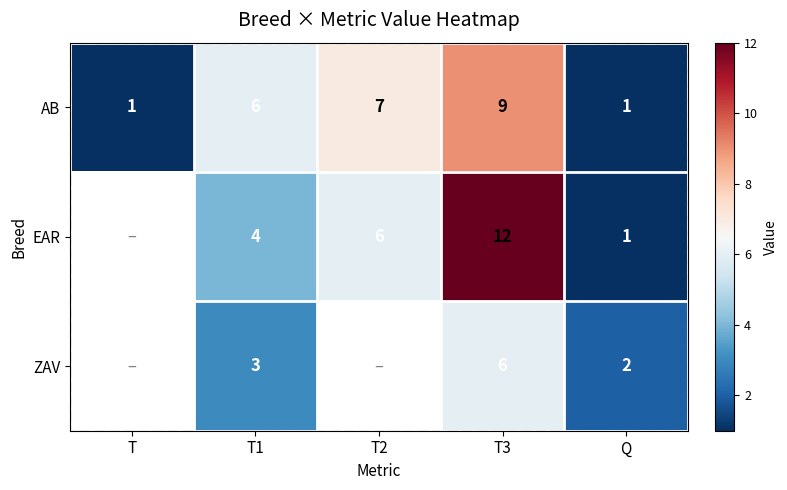

The AB series shows 2 at T. True or false?

False